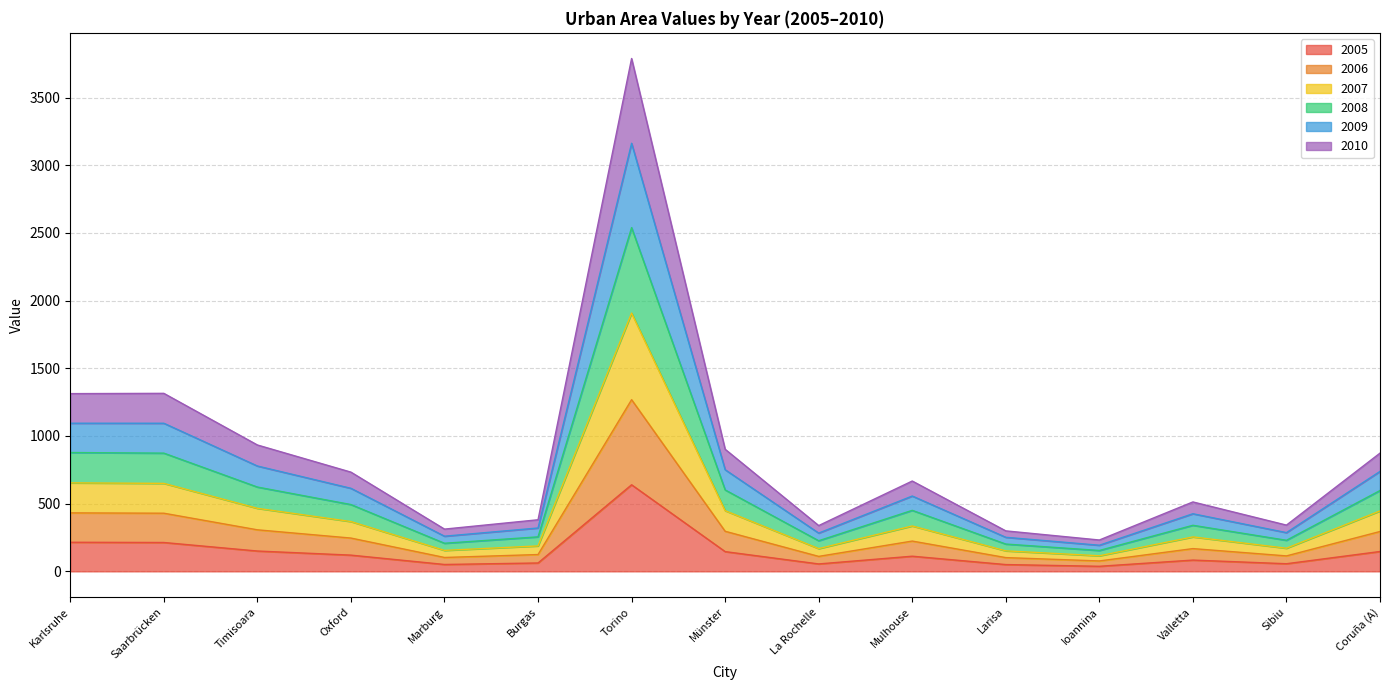

The 2005 series shows 355.9 at Saarbrücken. True or false?

False